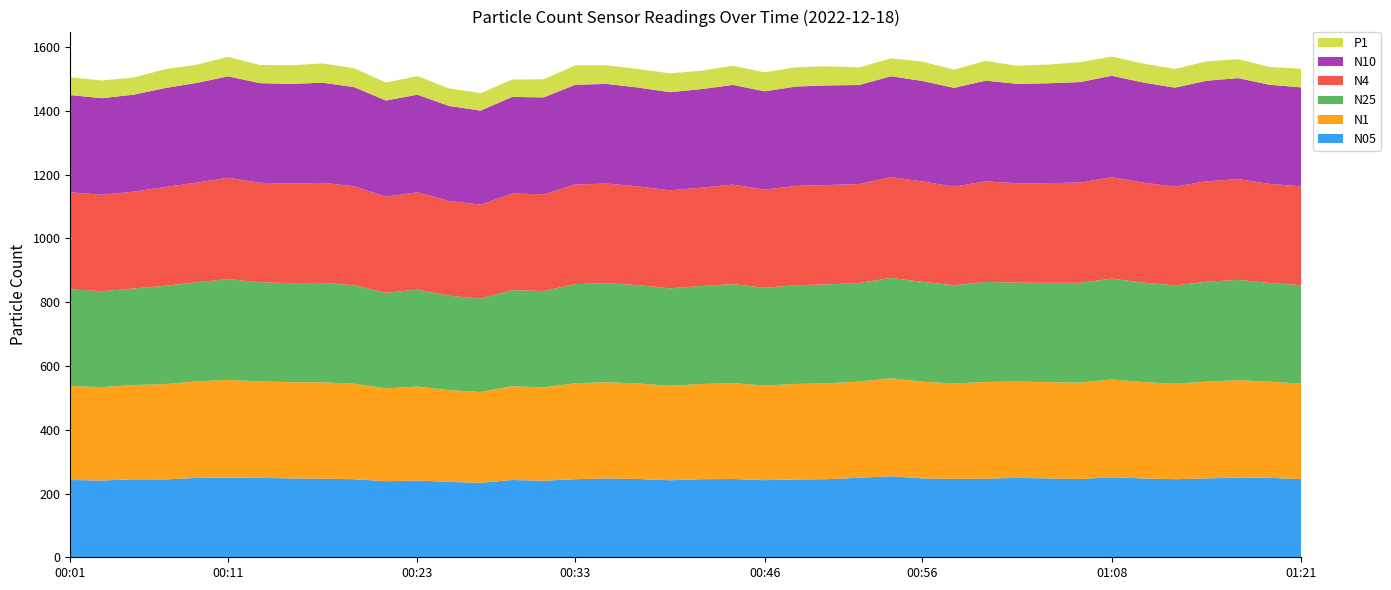

Reading left to right, transcribe all the data shown in this chart.

N05: 242.5	240.8	244.7	244.2	249.0	249.9	249.1	247.4	246.5	244.8	238.6	240.8	236.4	233.6	242.5	240.1	245.0	247.3	245.6	241.6	244.9	245.5	241.9	244.1	245.1	249.5	254.2	247.4	245.9	246.4	249.1	247.3	245.4	251.1	247.2	244.9	247.3	250.2	249.1	245.2
N1: 294.8	292.8	295.5	298.9	302.6	306.3	302.5	301.8	302.2	299.5	291.1	294.7	287.8	284.8	293.9	293.1	300.8	301.7	299.4	296.2	298.5	300.8	296.7	299.7	300.5	301.6	307.2	303.3	299.4	303.3	302.2	302.1	302.3	306.8	302.4	299.3	303.4	305.4	301.7	299.5
N25: 303.1	301.1	302.7	308.4	311.0	316.2	310.8	310.8	312.1	308.9	299.9	304.0	296.1	293.2	301.6	302.0	310.9	310.8	308.4	305.8	307.3	310.6	306.4	309.7	310.3	309.1	314.9	313.2	308.0	313.8	310.3	311.3	313.0	316.3	311.9	308.5	313.4	314.7	309.5	308.6
N4: 304.5	302.4	303.9	309.9	312.4	317.8	312.2	312.3	313.7	310.4	301.3	305.5	297.5	294.5	302.8	303.4	312.5	312.2	309.8	307.4	308.7	312.2	308.0	311.3	311.9	310.4	316.1	314.8	309.4	315.5	311.6	312.8	314.7	317.9	313.5	310.0	315.0	316.2	310.8	310.1
N10: 304.8	302.8	304.2	310.3	312.7	318.3	312.5	312.6	314.1	310.8	301.7	305.9	297.8	294.9	303.1	303.8	313.0	312.6	310.2	307.8	309.1	312.6	308.4	311.8	312.3	310.7	316.4	315.2	309.7	316.0	312.0	313.2	315.2	318.3	313.9	310.4	315.5	316.6	311.1	310.5
P1: 55.9	55.7	53.6	59.1	57.2	61.1	57.0	58.5	60.4	59.1	56.5	58.2	55.1	54.9	54.5	57.1	60.7	58.5	57.9	59.2	57.5	60.0	59.5	60.4	60.1	55.1	56.0	60.6	57.2	62.1	56.5	59.0	62.3	60.2	59.7	58.6	60.9	59.5	55.7	58.5